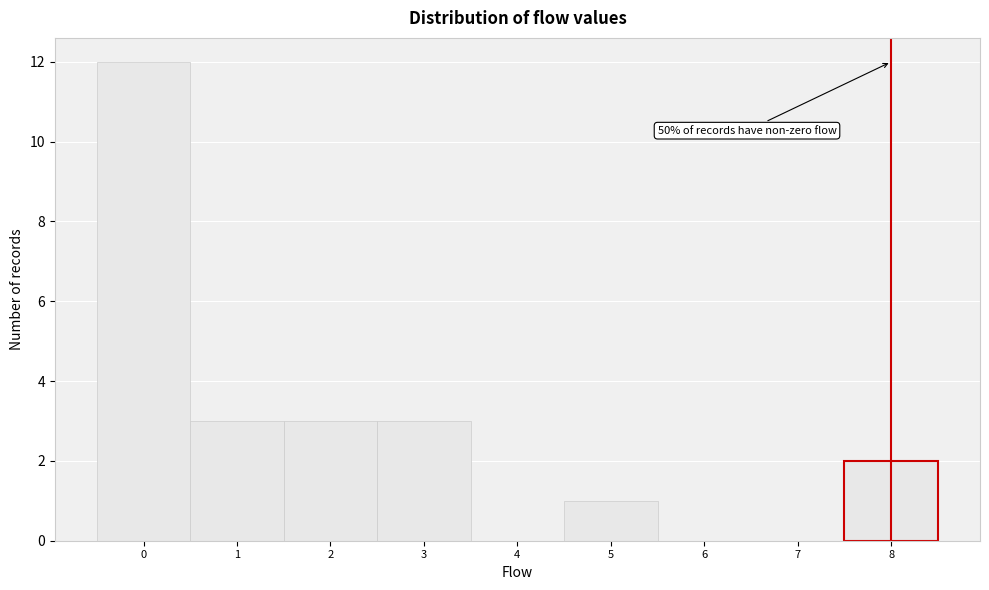

Which range on the x-axis has the tallest bar?

-0.5 to 0.5